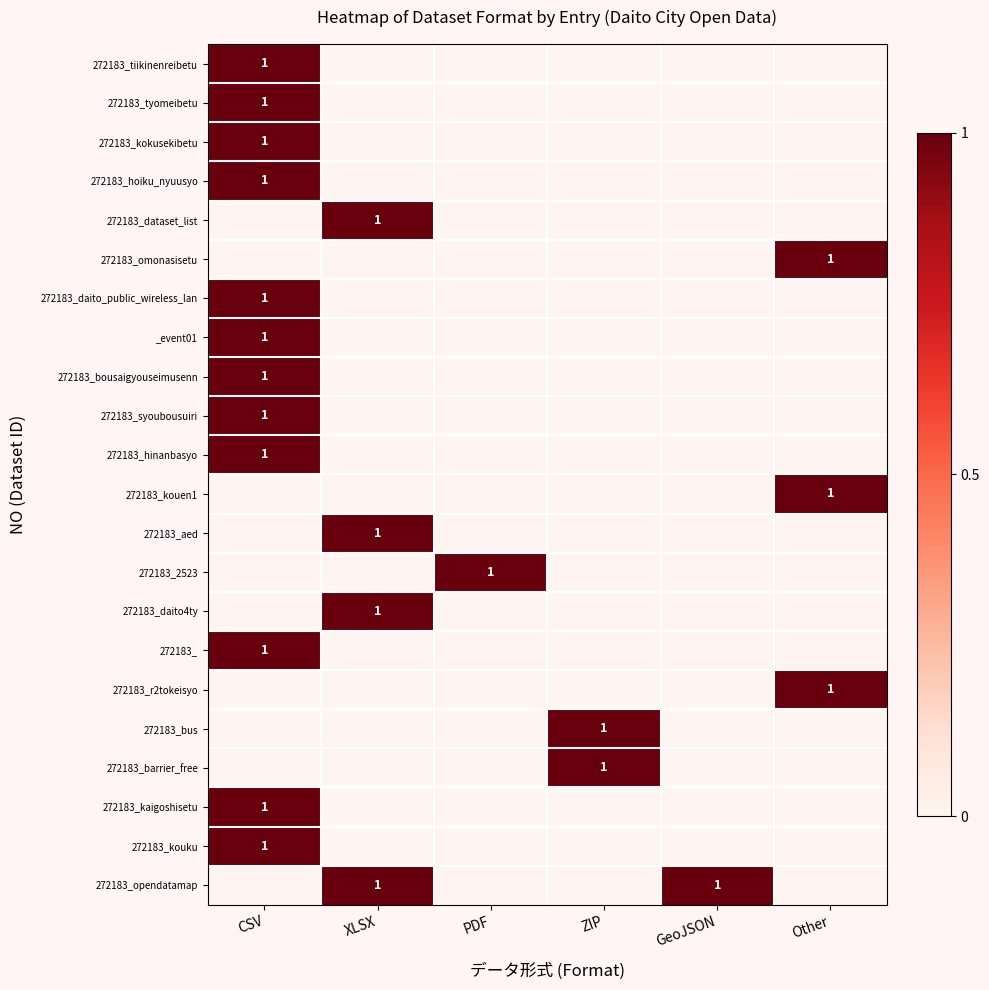

The value of 272183_hoiku_nyuusyo at CSV is 1. True or false?

True